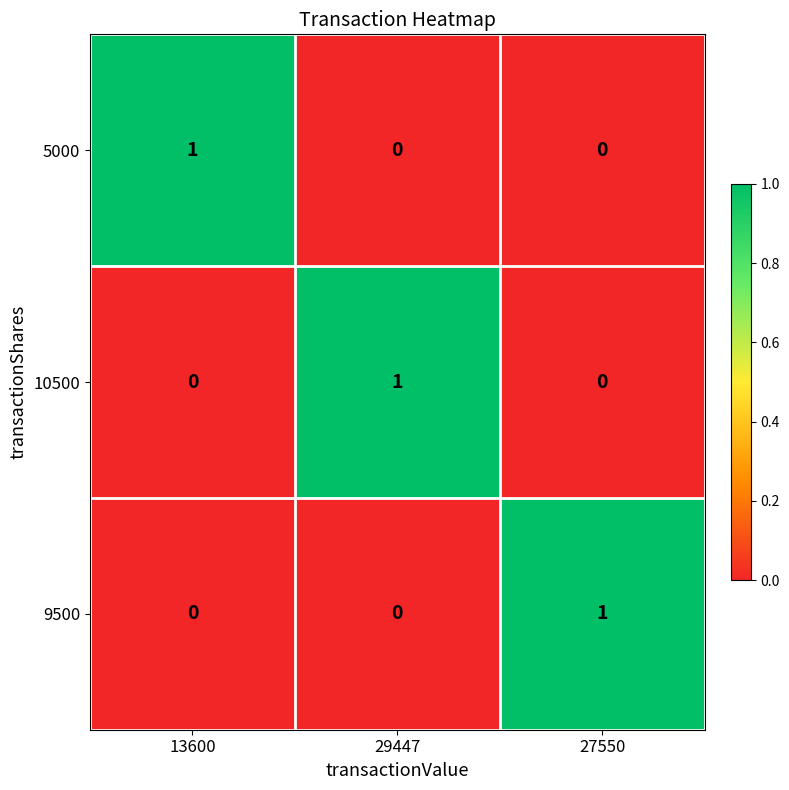

At how many categories does at least one series exceed 0?

3